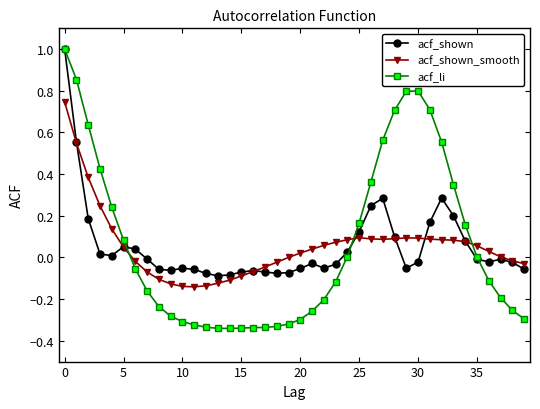

What is the maximum value shown in the chart?

1.0